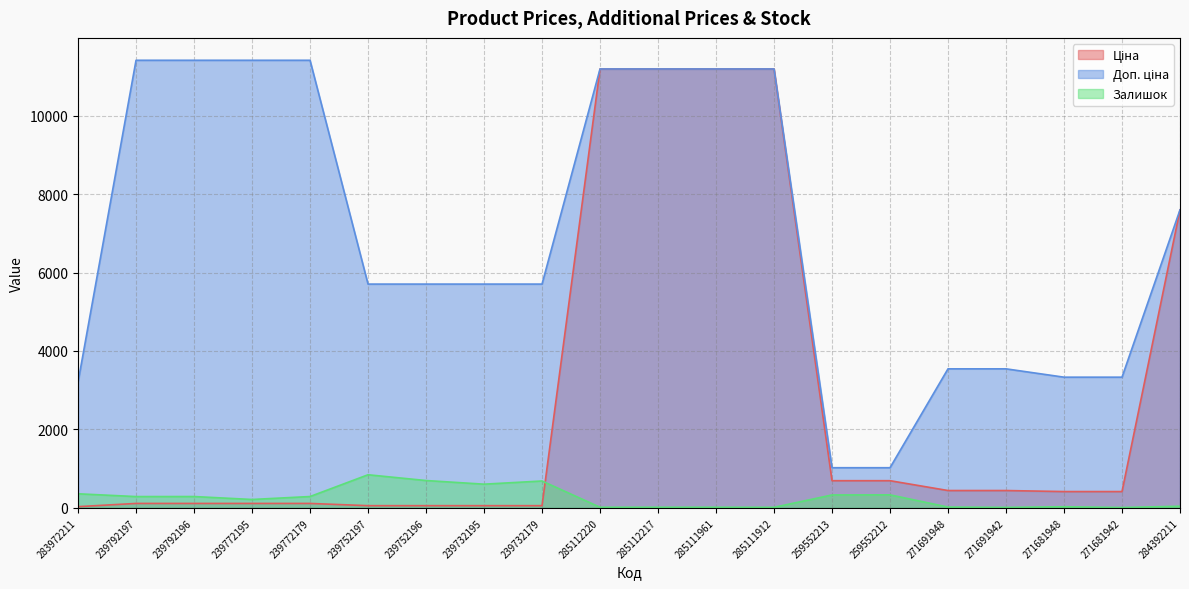

How many values in the Залишок series exceed 289?

9